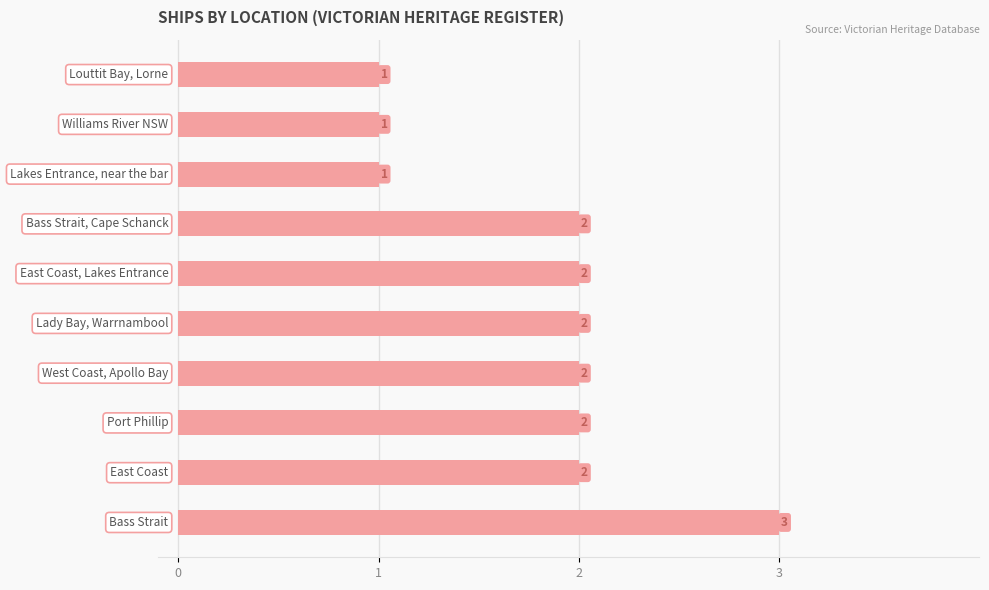

What is the sum of all values?

18